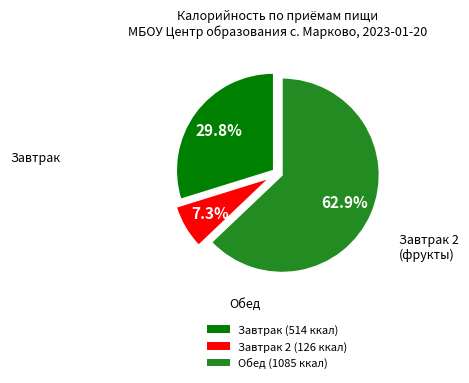

Which slice is the largest?

Обед (1085 ккал)